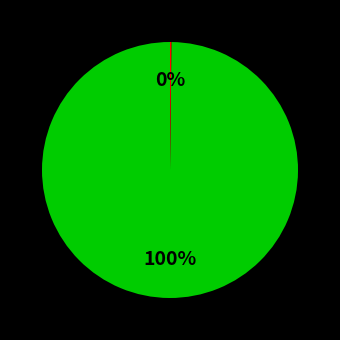

To the nearest percent, what is the average slice percentage?

50%